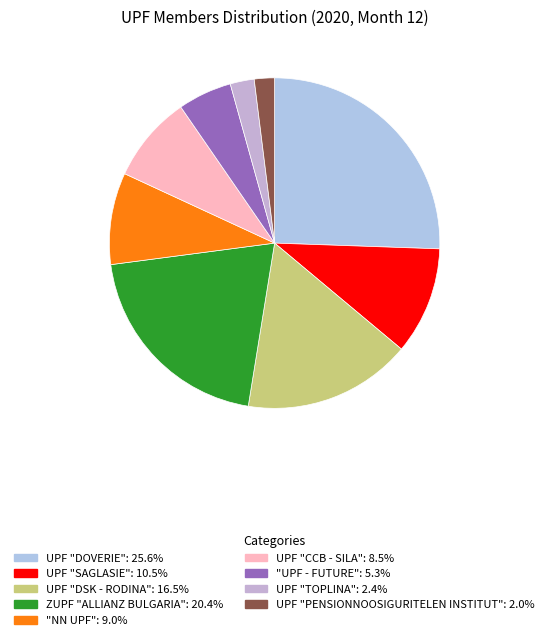

Is there any slice that represents more than half of the pie?

No